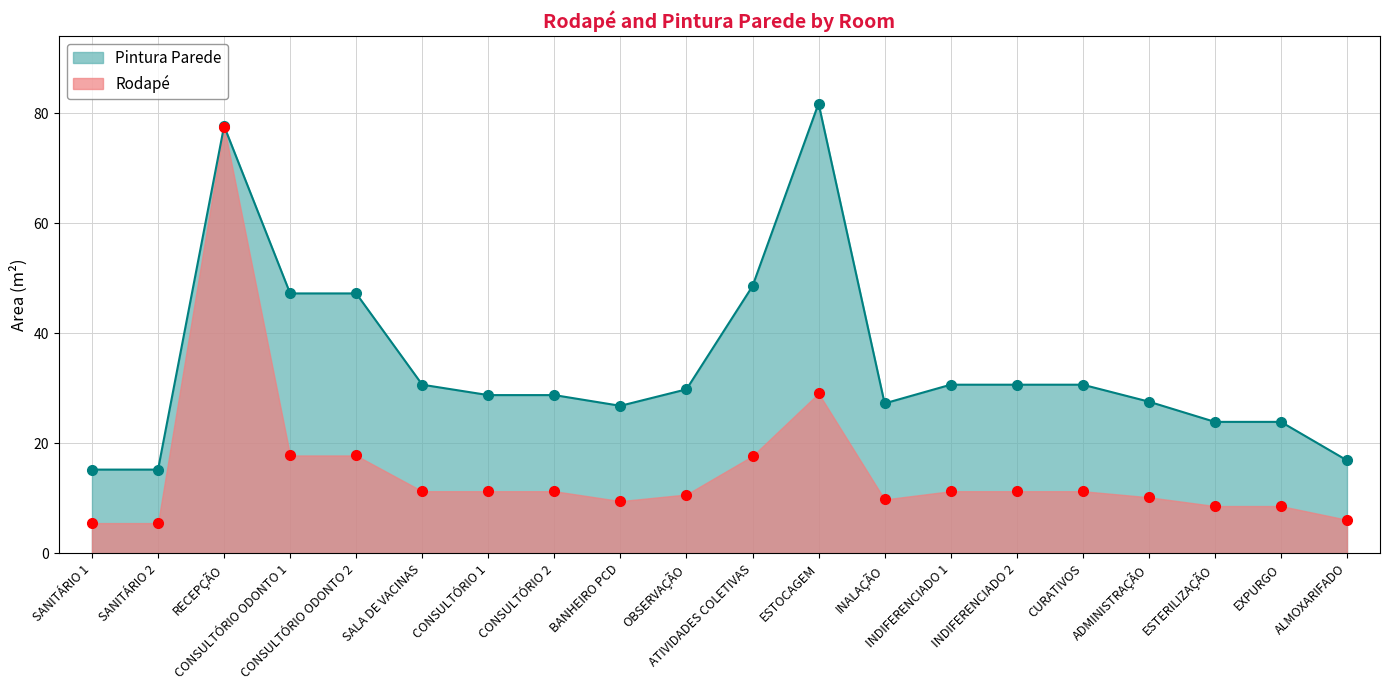

True or false: Rodapé and Pintura Parede intersect in this chart.

False